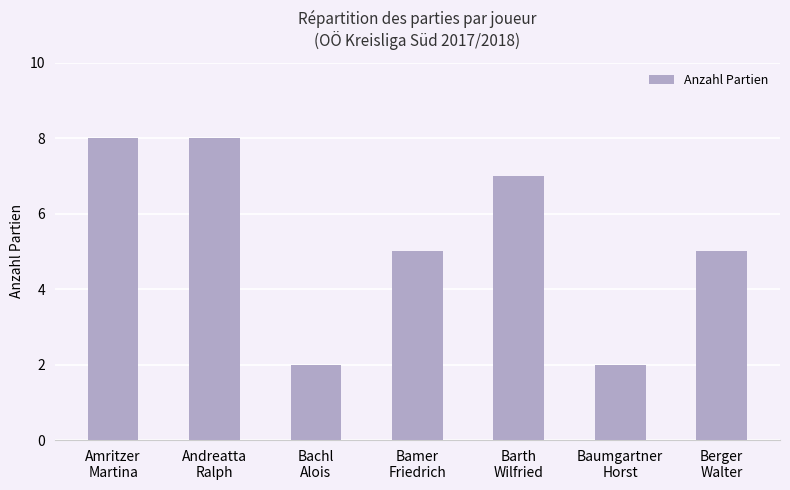

What is the sum of all values?

37